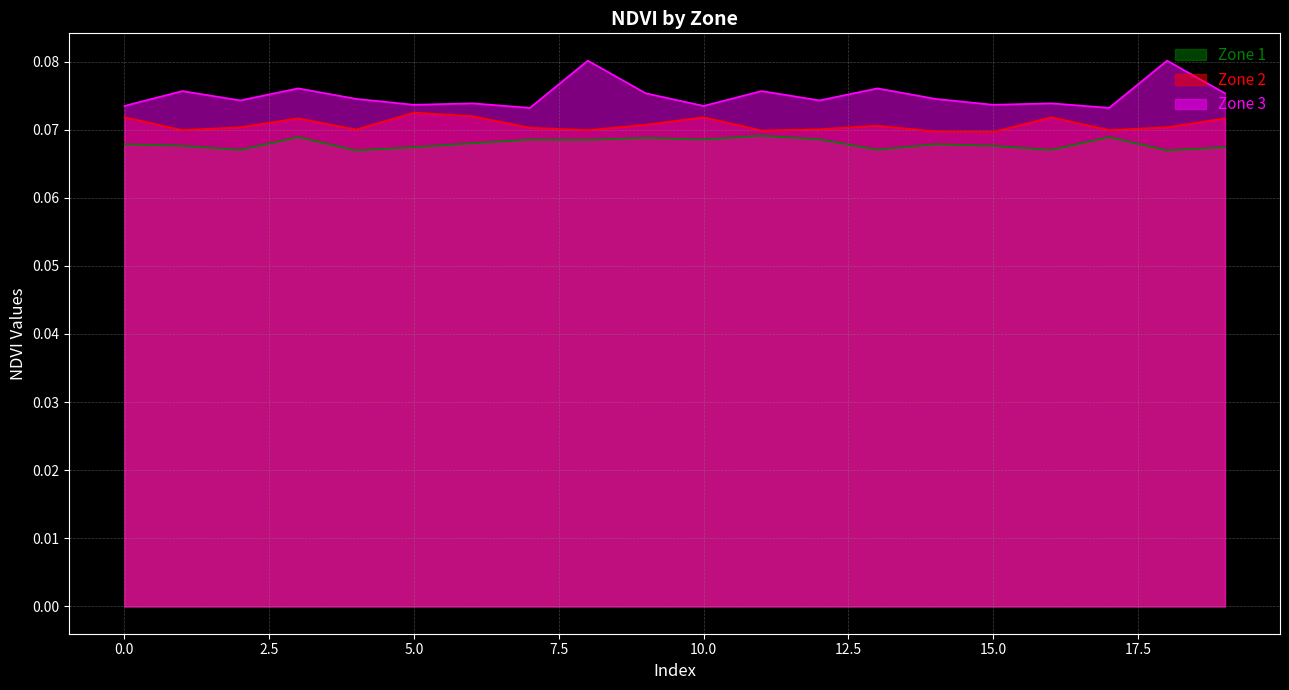

What is the average value of the Zone 2 series?

0.1